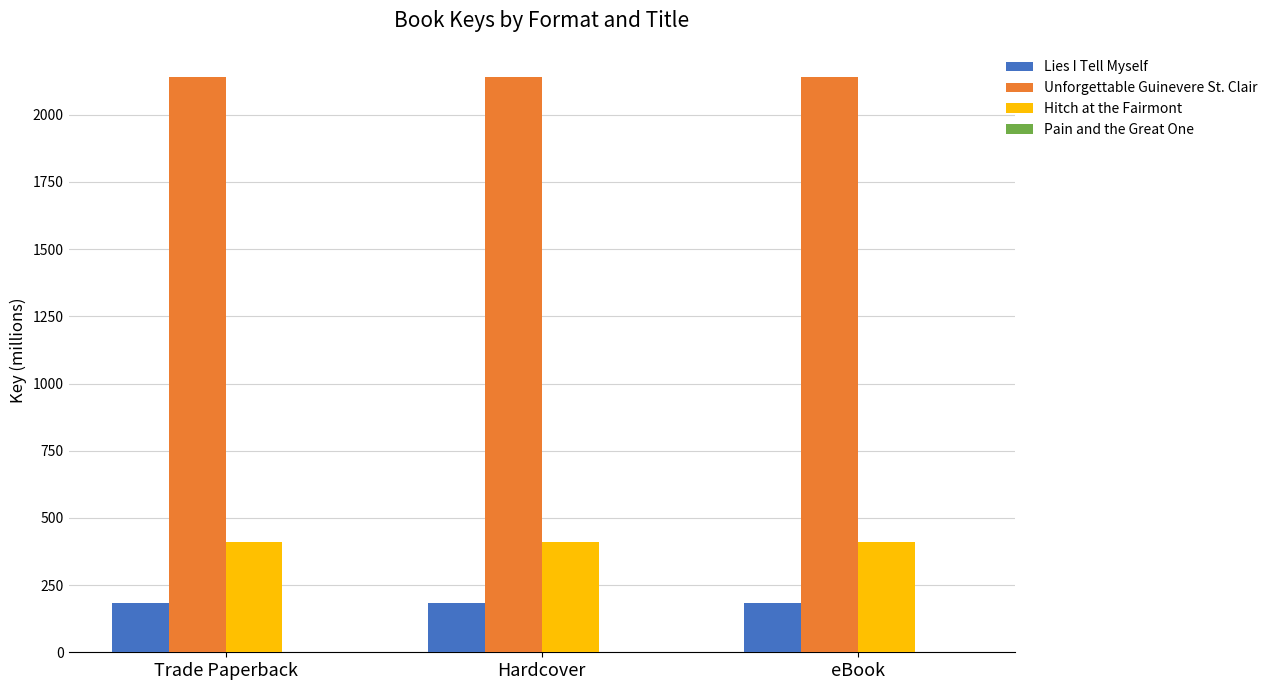

What is the highest value of the Unforgettable Guinevere St. Clair series?

2142.0